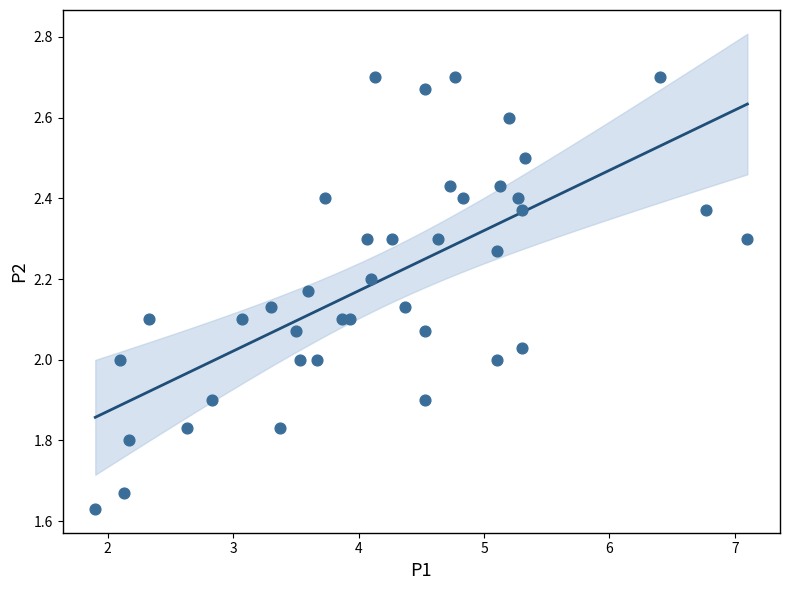

What is the range of Y values (max minus min)?

1.1